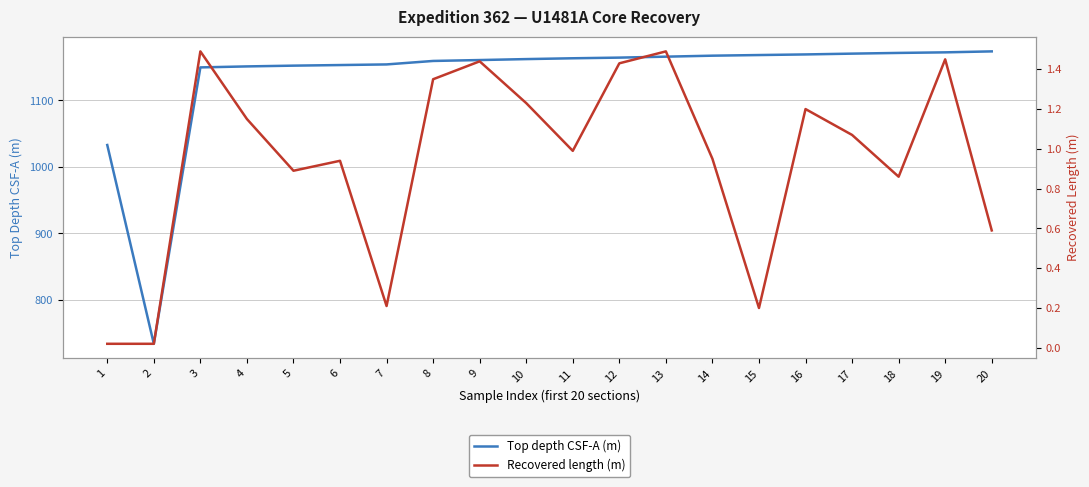

What is the difference between the Recovered length (m) values at 3 and 9?

0.1